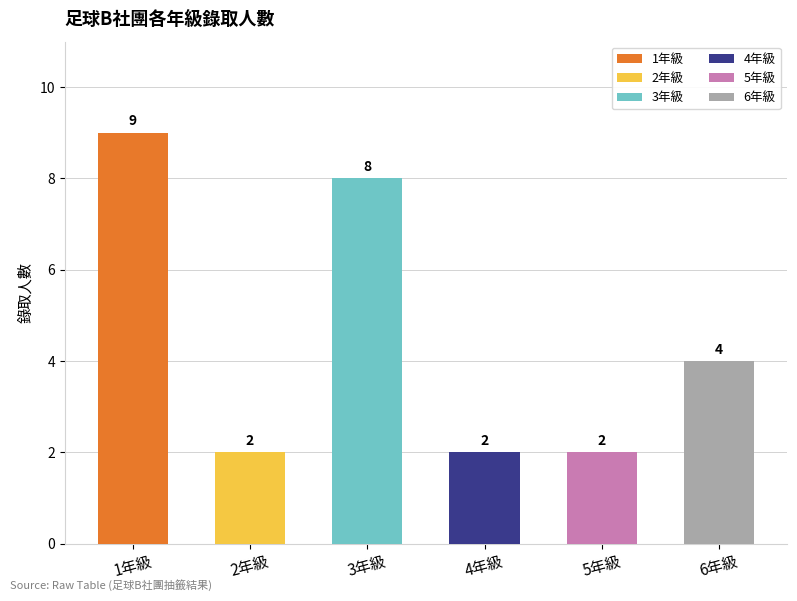

What is the change in value from 3年級 to 4年級?

-6